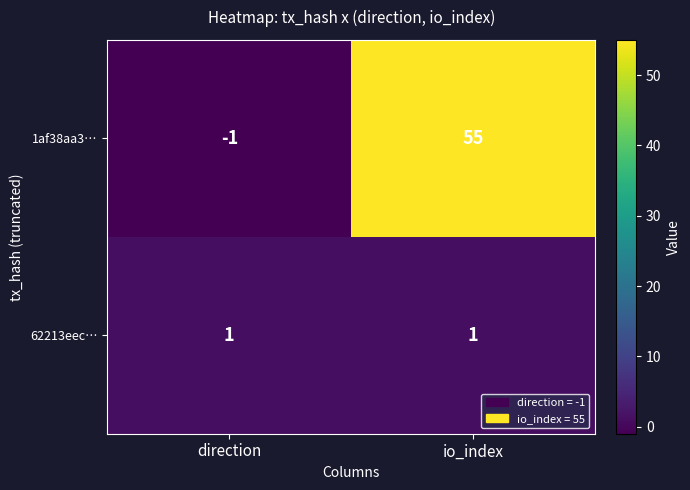

Between direction and io_index, which series saw the biggest shift?

1af38aa3…